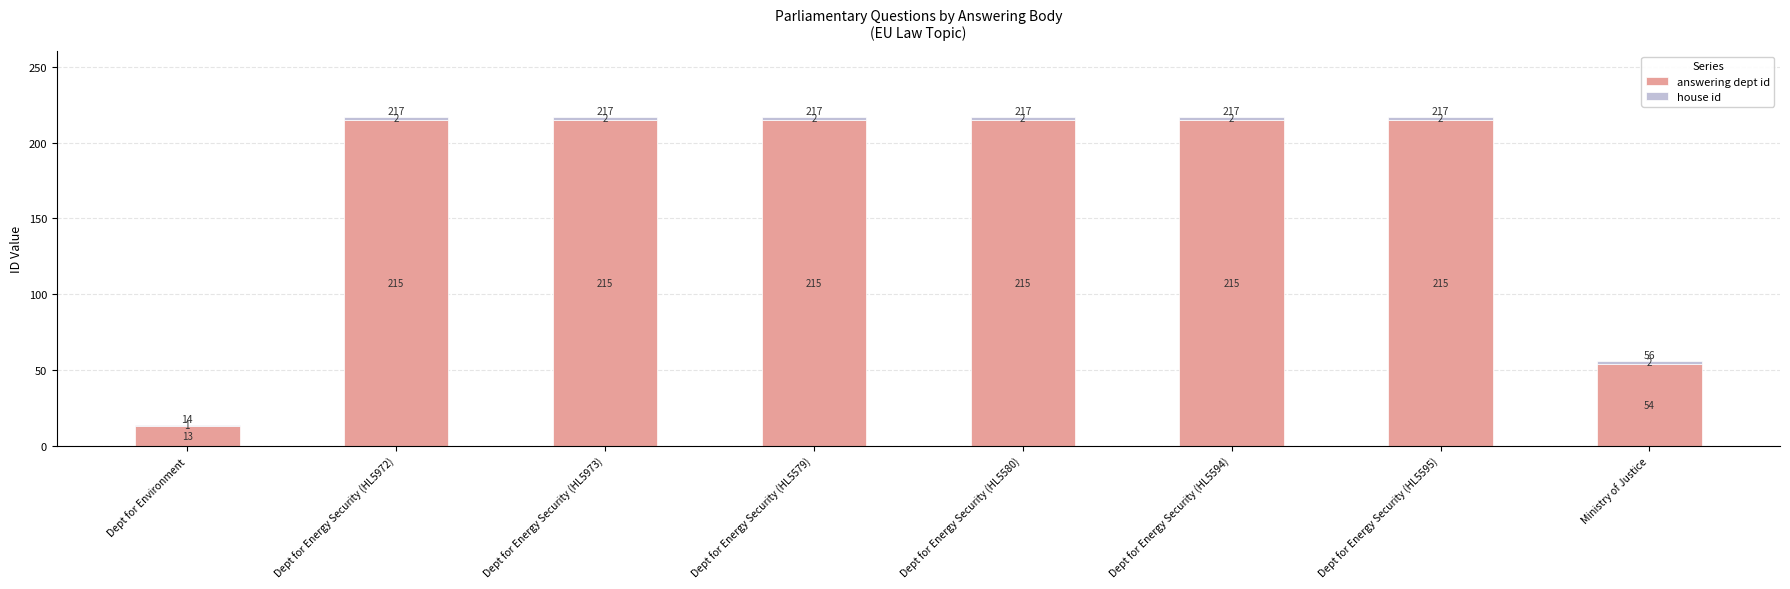

What is the maximum value for answering dept id?

215